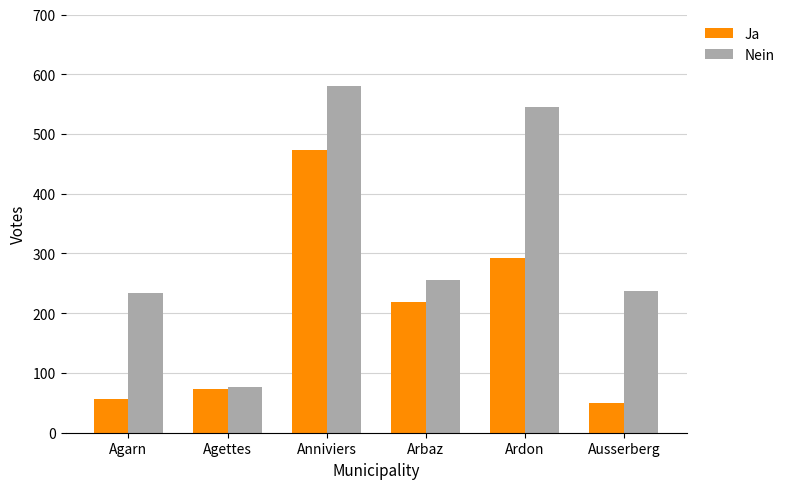

Are the bars grouped side by side (vs. stacked)?

Yes